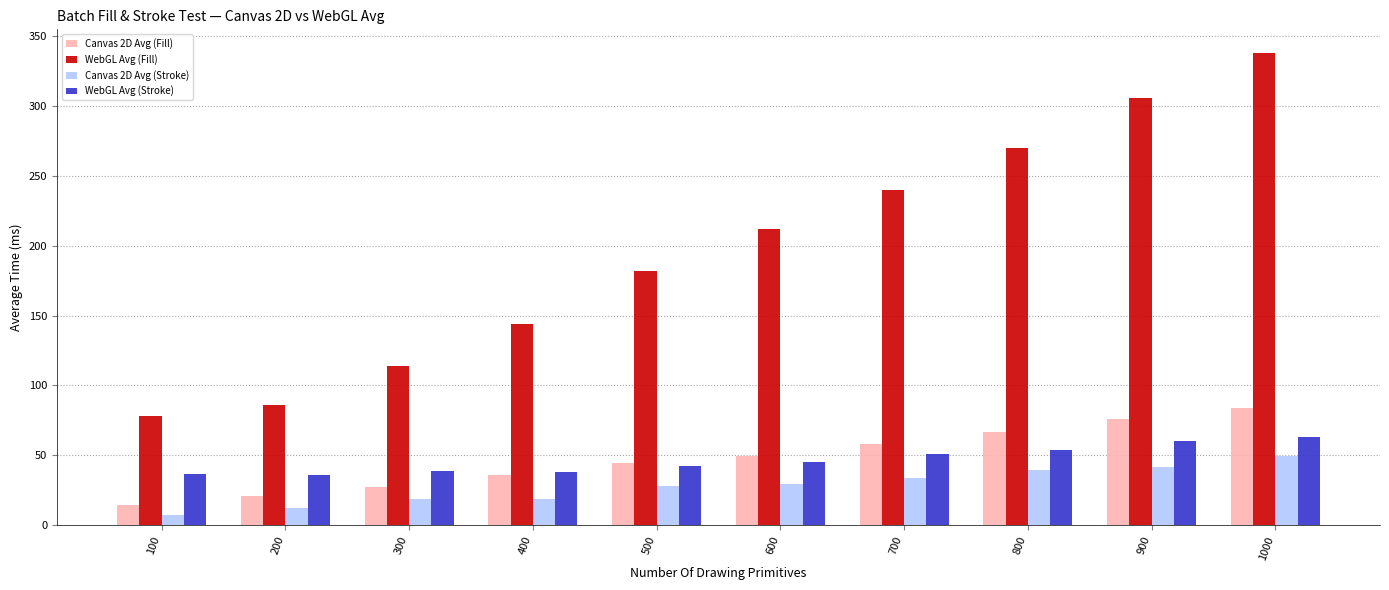

What is the difference between the maximum and second lowest values in the Canvas 2D Avg (Fill) series?

63.4